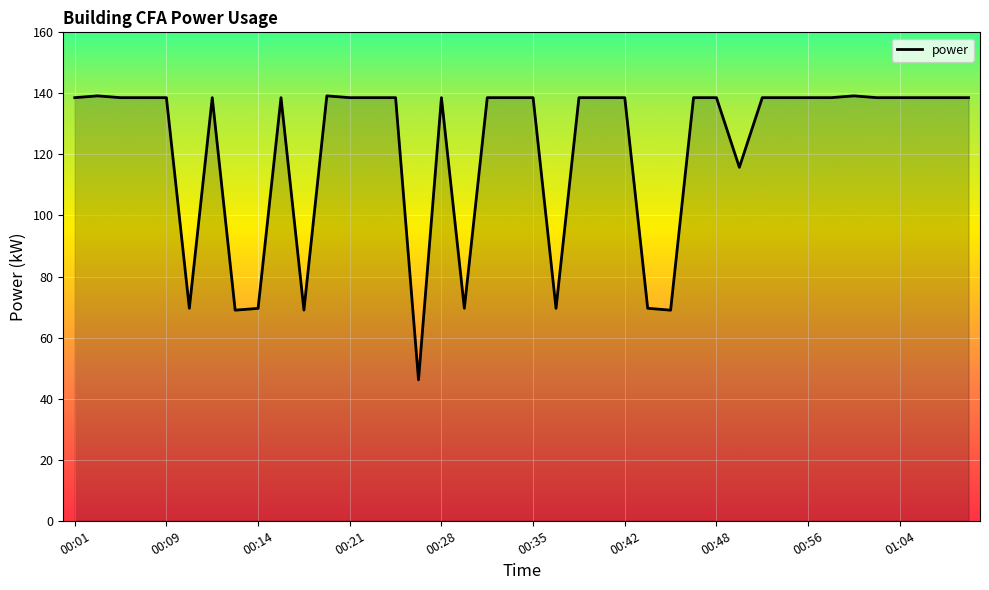

What is the difference between the maximum and minimum values?

93.0